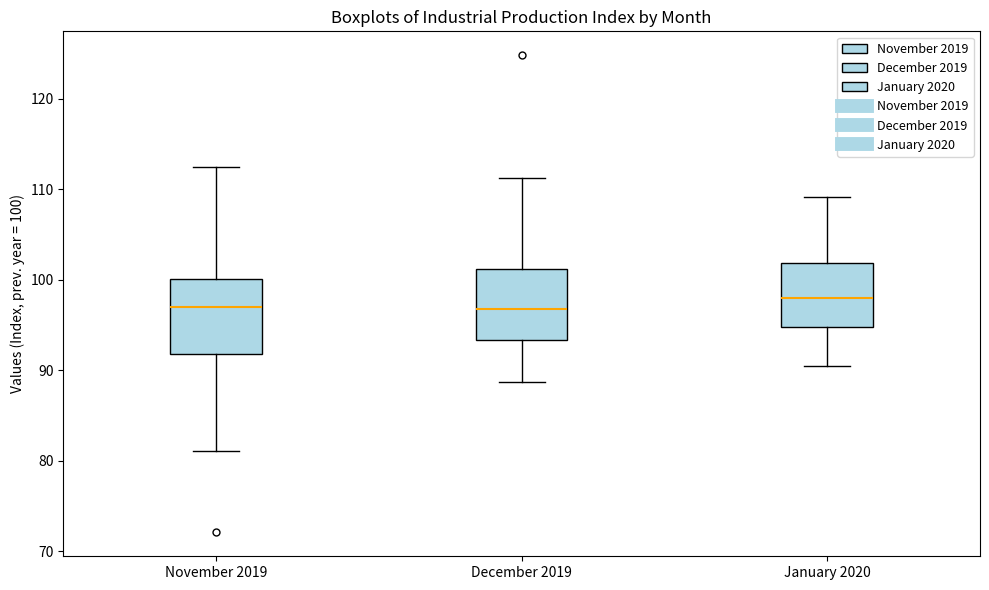

Reading left to right, transcribe this box plot: for each box, give where its median line is, the range the box spans, and where its two whiskers end, as read against the y-axis. The values are not printed on the chart, so give them approximately, as read against the axis.

November 2019: median 97, box 92 to 100, whiskers 81 to 112
December 2019: median 97, box 93 to 101, whiskers 89 to 111
January 2020: median 98, box 95 to 102, whiskers 91 to 109